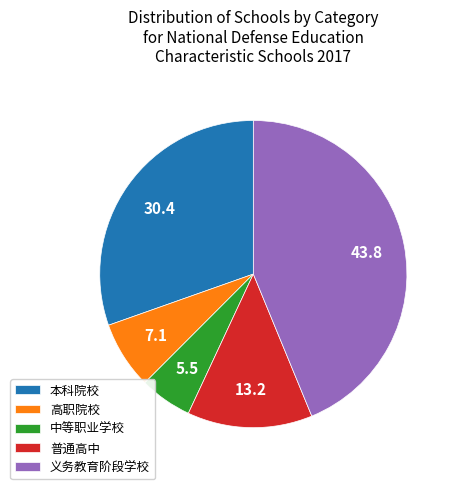

Does 义务教育阶段学校 account for over 50% of the chart?

No